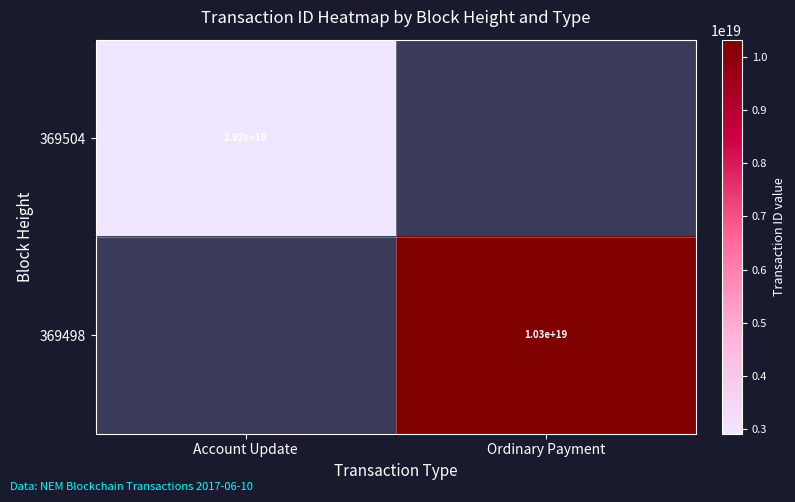

Is the value of 369498 at Ordinary Payment greater than the value of 369504 at Account Update?

Yes